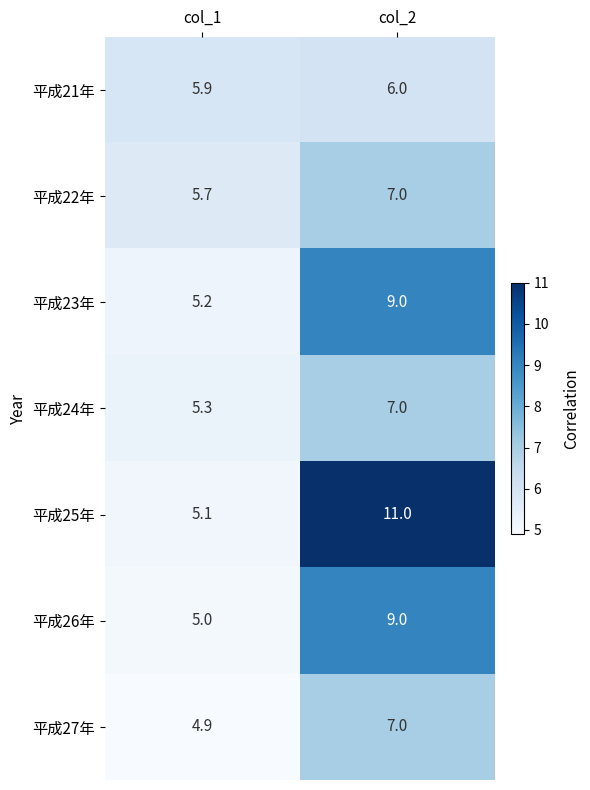

True or false: 平成25年 has a value of 5.0 at col_2.

False